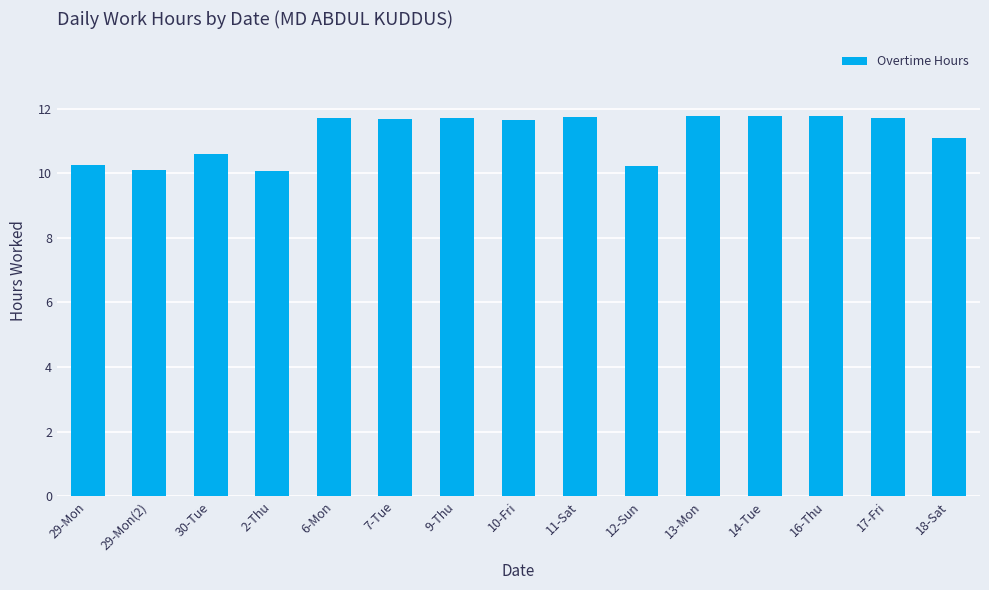

The chart shows a value of 15.4 at 29-Mon(2). True or false?

False